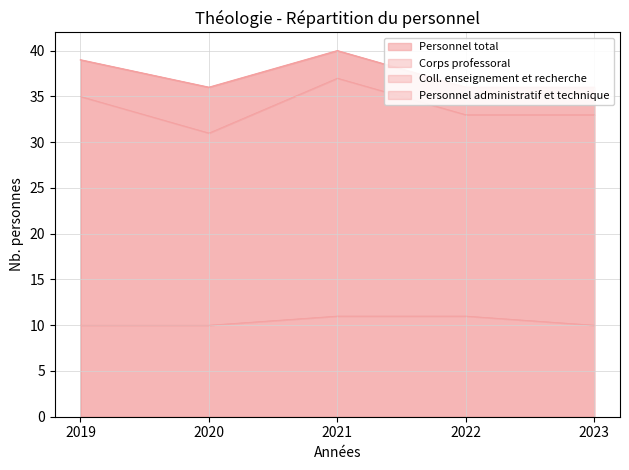

What is the lowest value of the Corps professoral series?

10